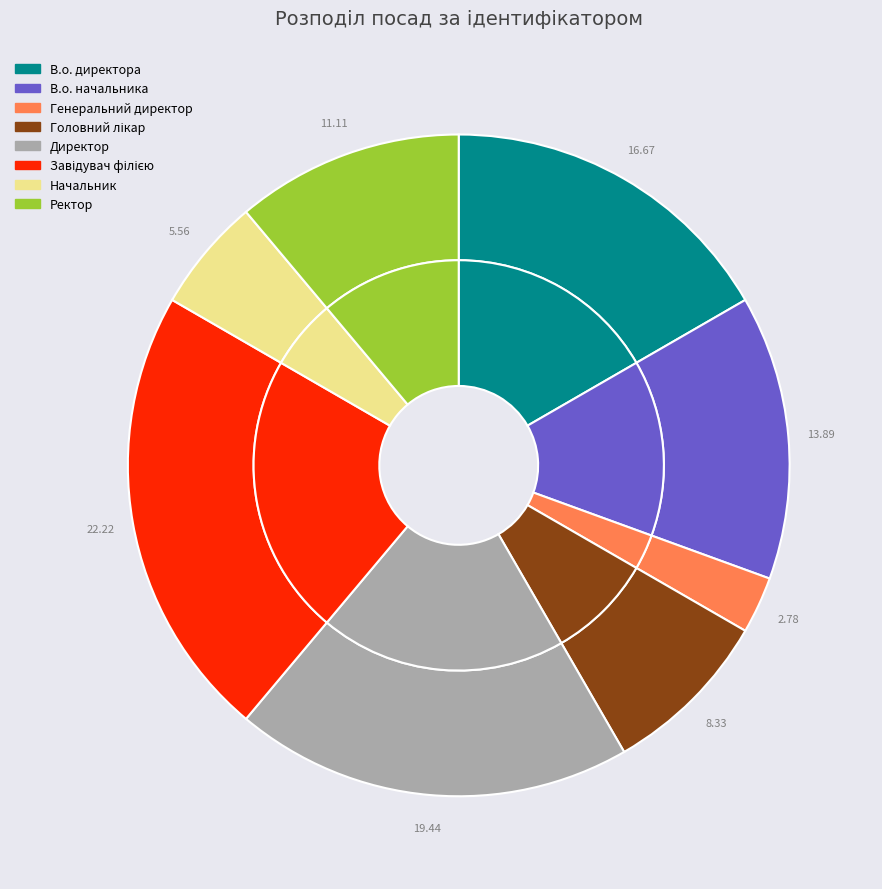

What is the ratio of the value at Директор to the value at Ректор?

1.8